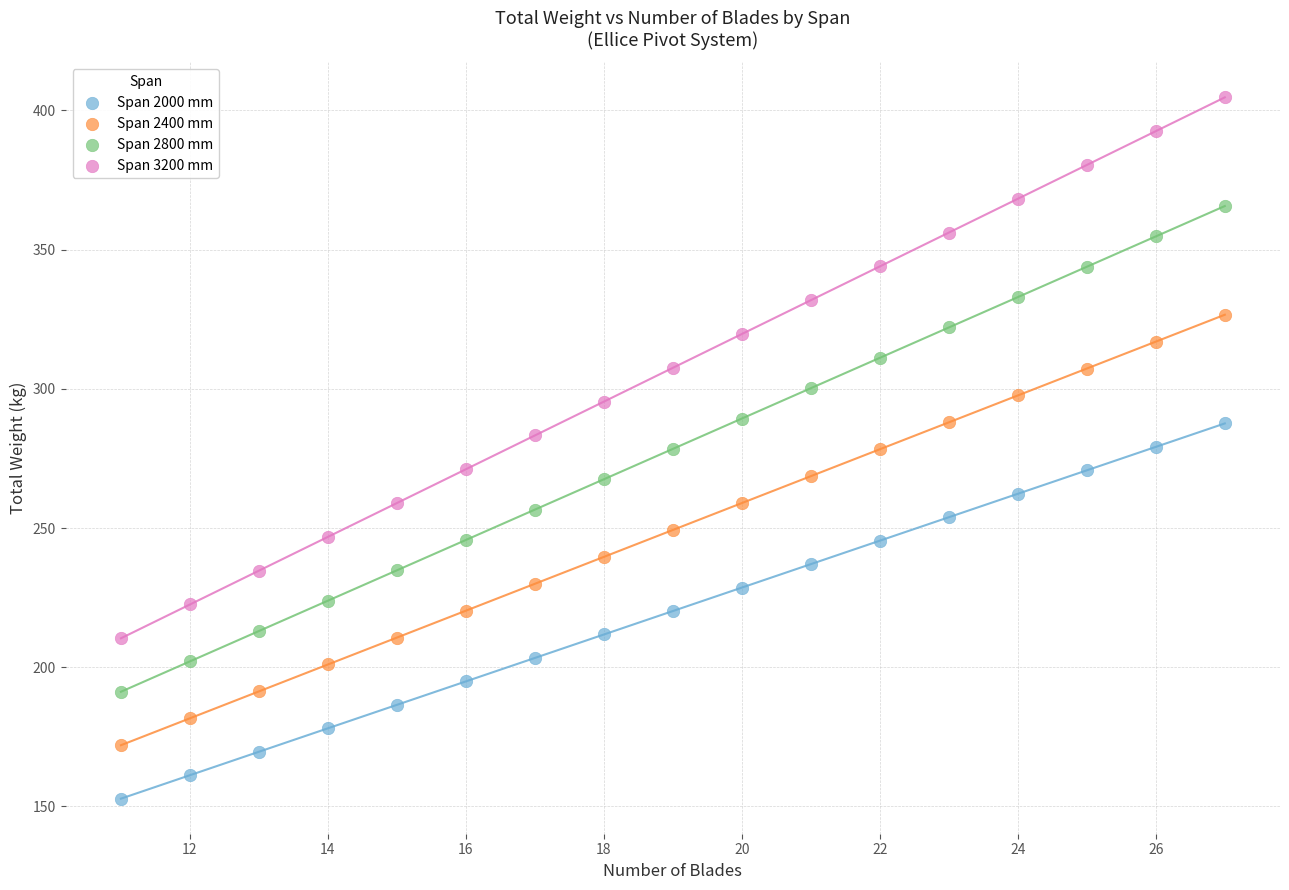

Which series contains the lowest Y value?

Span 2000 mm